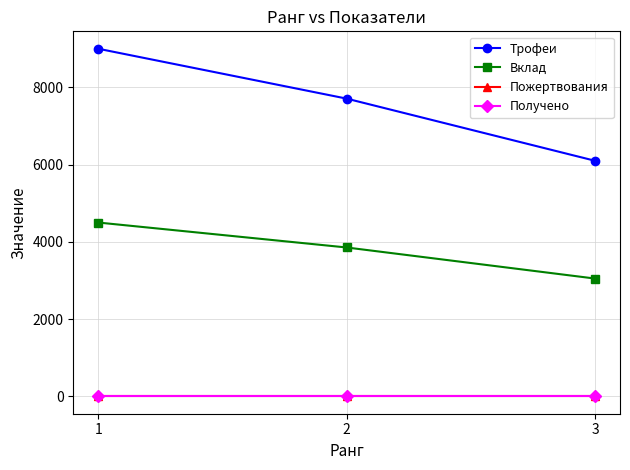

At how many categories does at least one series exceed 1956?

3